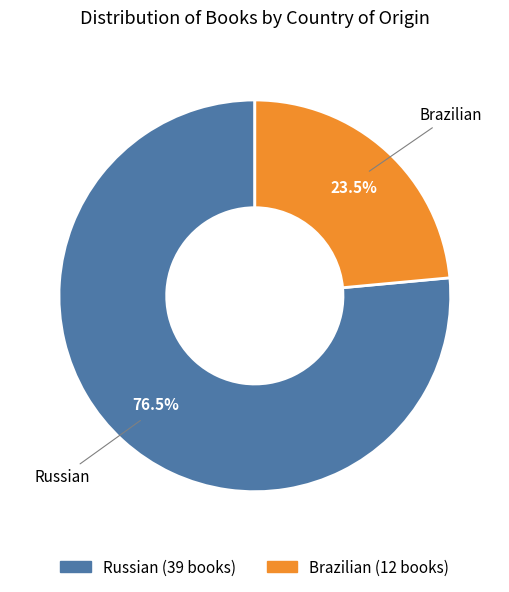

To the nearest percent, what is the combined percentage of Russian and Brazilian?

100%